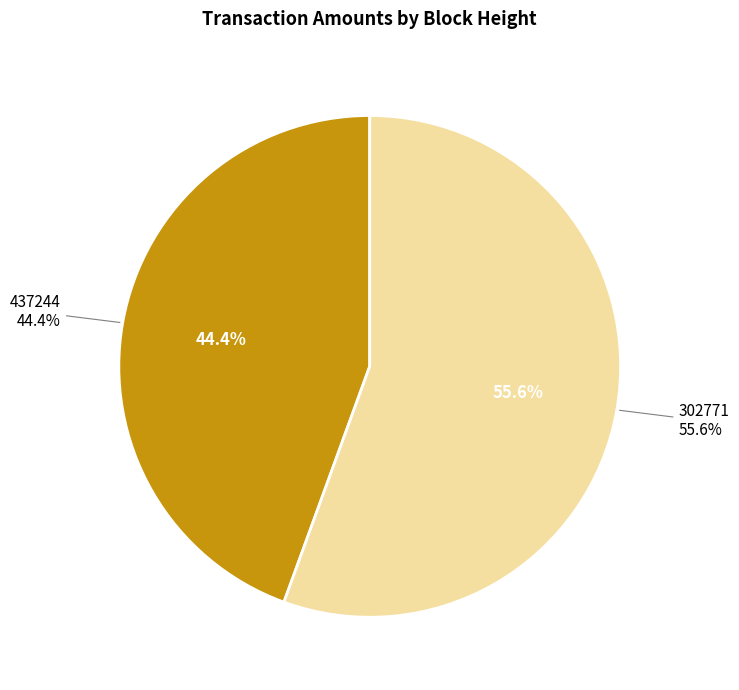

What percentage do 437244 and 302771 together represent?

100.0%